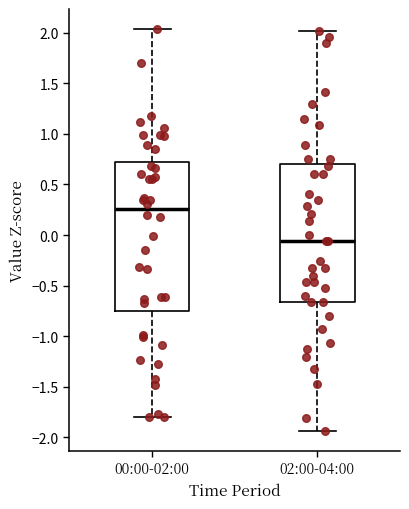

Where is the upper edge of the box for 02:00-04:00 on the y-axis? The values are not printed on the chart, so give them approximately, as read against the axis.

0.70